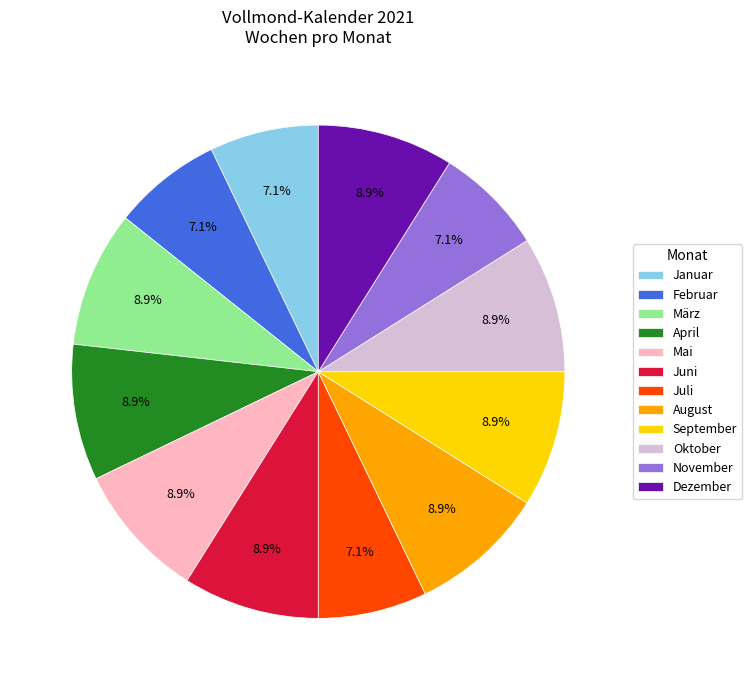

To the nearest percent, what is the difference between the largest and smallest slice percentages?

2%